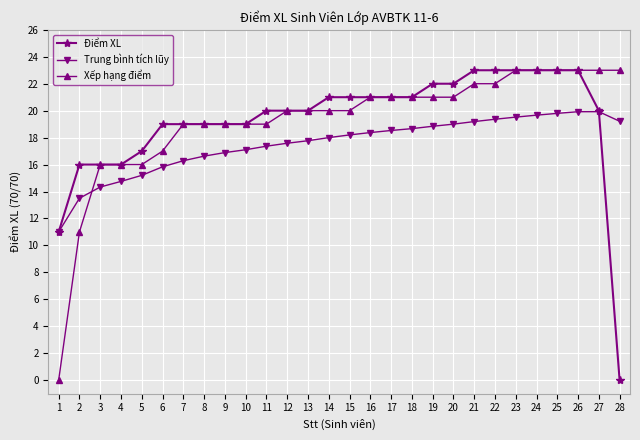

True or false: Trung bình tích lũy has more than 0 points higher than both neighbors.

True